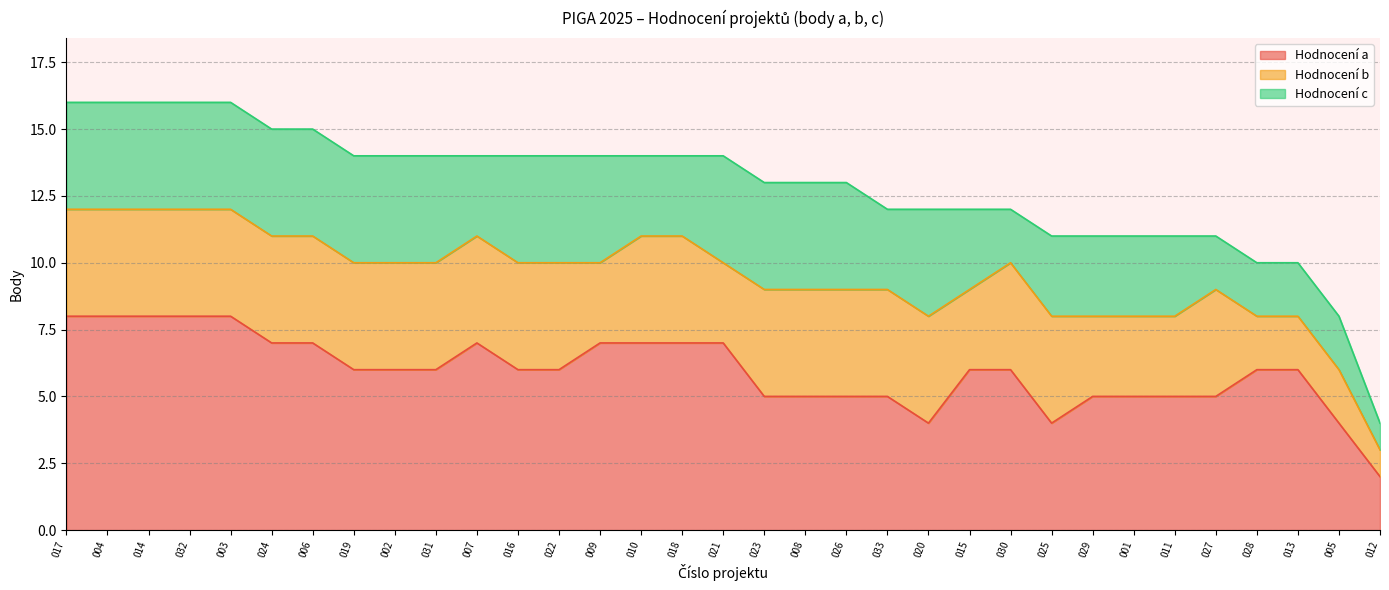

Reading left to right, what are all the values shown in this chart?

Hodnocení a: 8	8	8	8	8	7	7	6	6	6	7	6	6	7	7	7	7	5	5	5	5	4	6	6	4	5	5	5	5	6	6	4	2
Hodnocení b: 4	4	4	4	4	4	4	4	4	4	4	4	4	3	4	4	3	4	4	4	4	4	3	4	4	3	3	3	4	2	2	2	1
Hodnocení c: 4	4	4	4	4	4	4	4	4	4	3	4	4	4	3	3	4	4	4	4	3	4	3	2	3	3	3	3	2	2	2	2	1